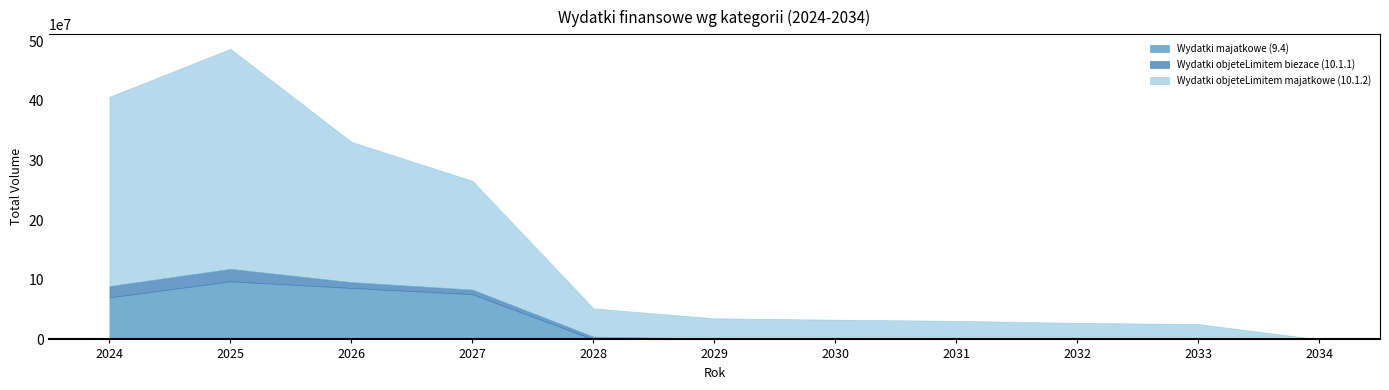

True or false: Wydatki objeteLimitem majatkowe (10.1.2) and Wydatki objeteLimitem biezace (10.1.1) intersect in this chart.

False